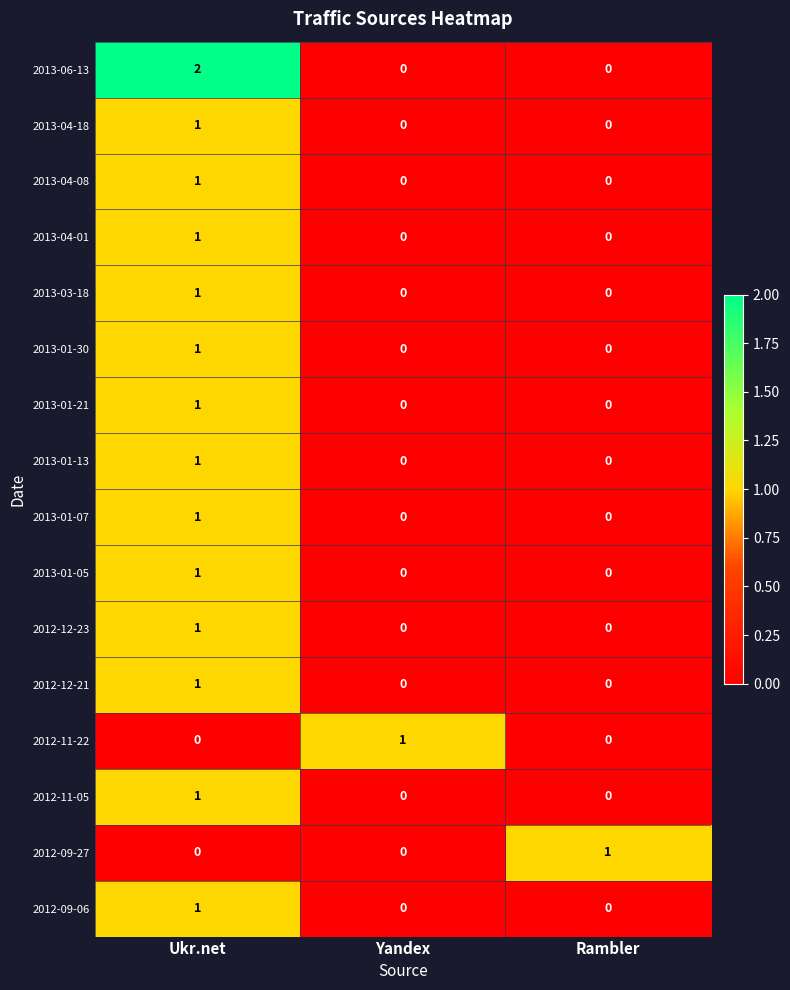

Is it true that 2012-12-21 equals 0 at Rambler?

True